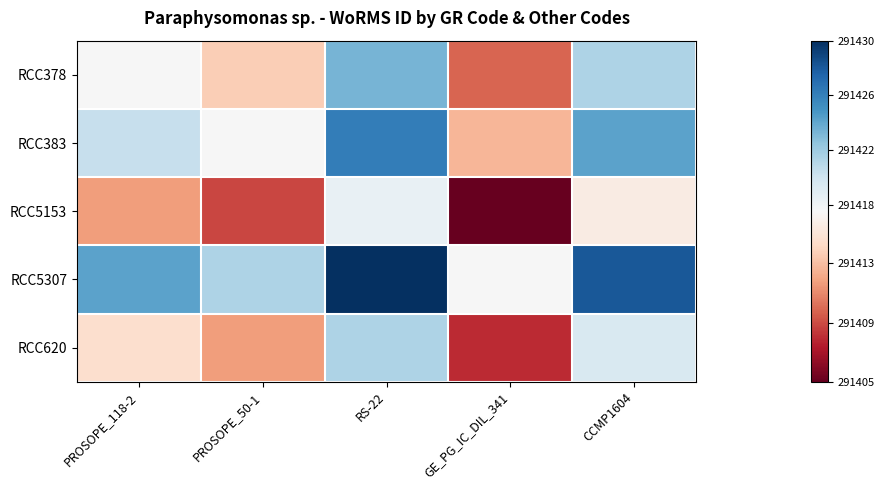

At which category is the sum across all series the highest?

RS-22